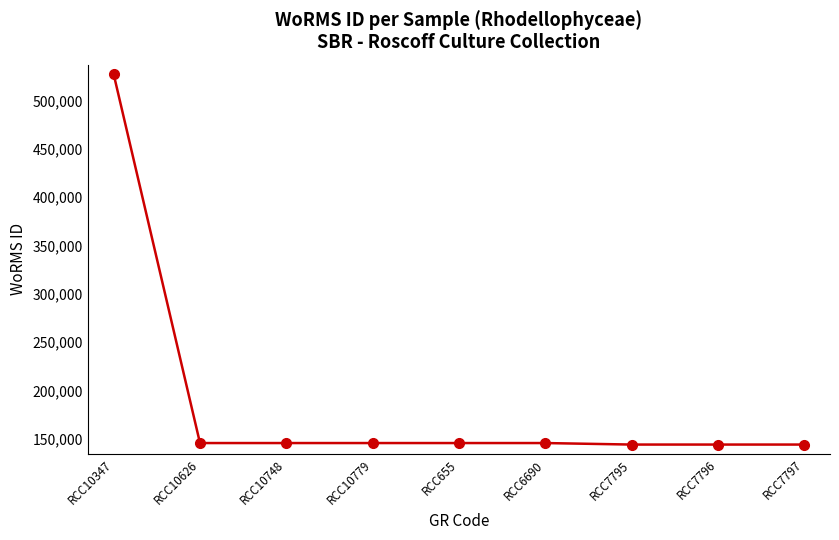

The chart shows a value of 145790 at RCC655. True or false?

True